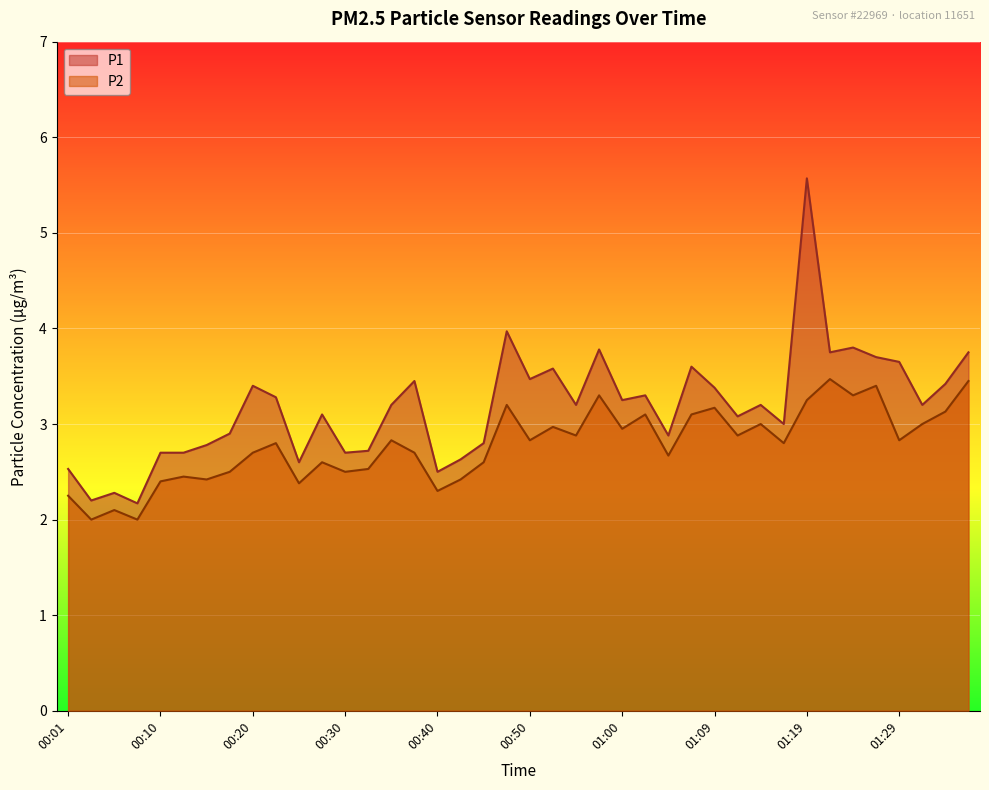

In P2, how many points are higher than both neighbors (excluding endpoints)?

13